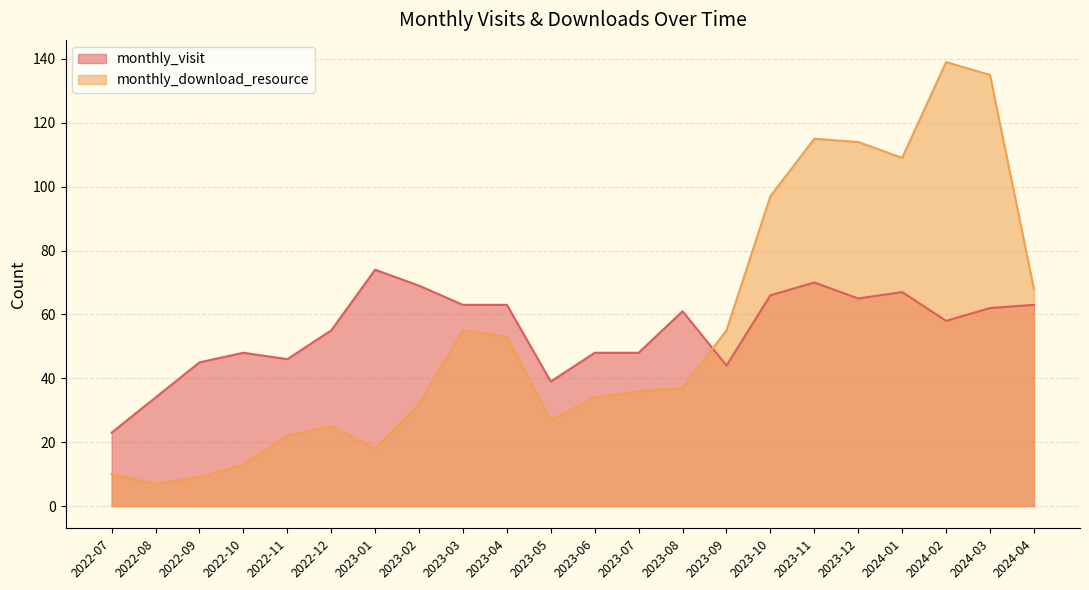

How many interior local peaks does the monthly_visit series have?

5